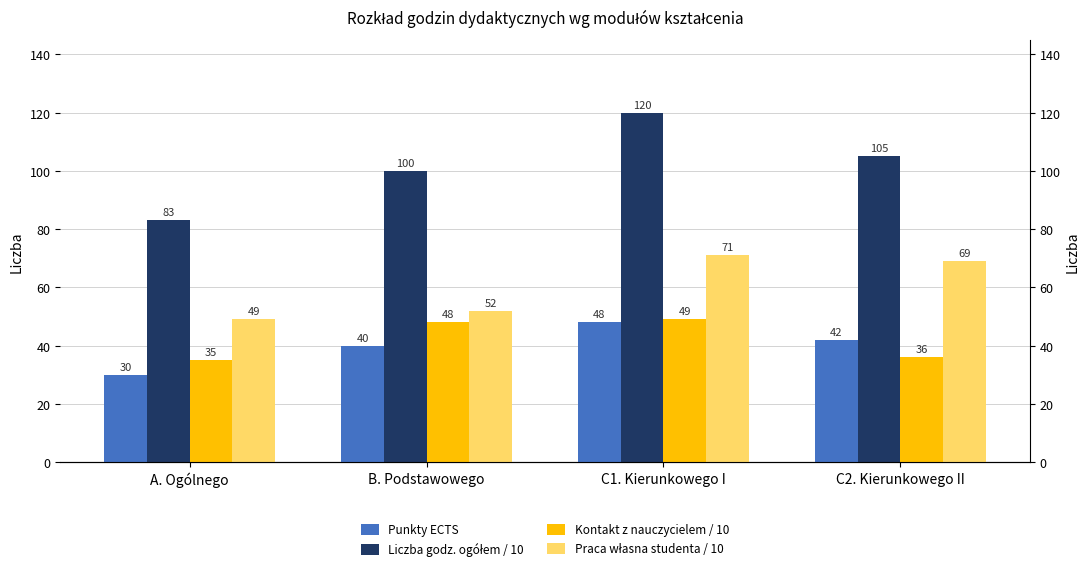

Which series has the largest range (max minus min)?

Liczba godz. ogółem / 10